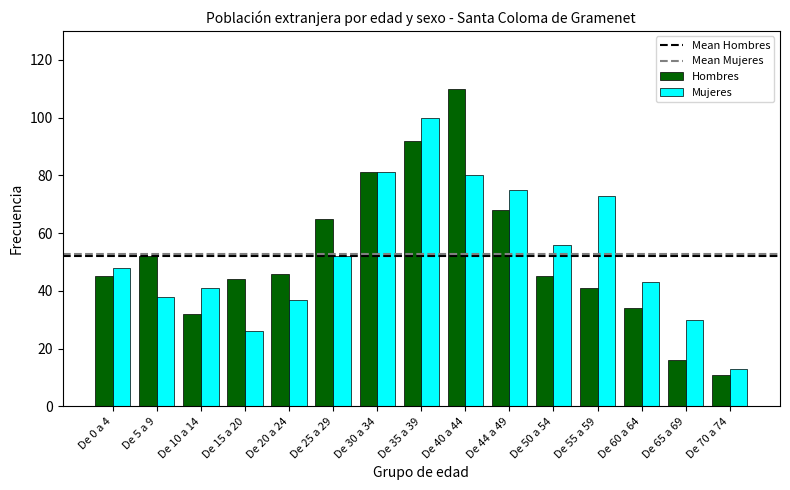

Reading left to right, what are all the values shown in this chart?

Hombres: 45	52	32	44	46	65	81	92	110	68	45	41	34	16	11
Mujeres: 48	38	41	26	37	52	81	100	80	75	56	73	43	30	13